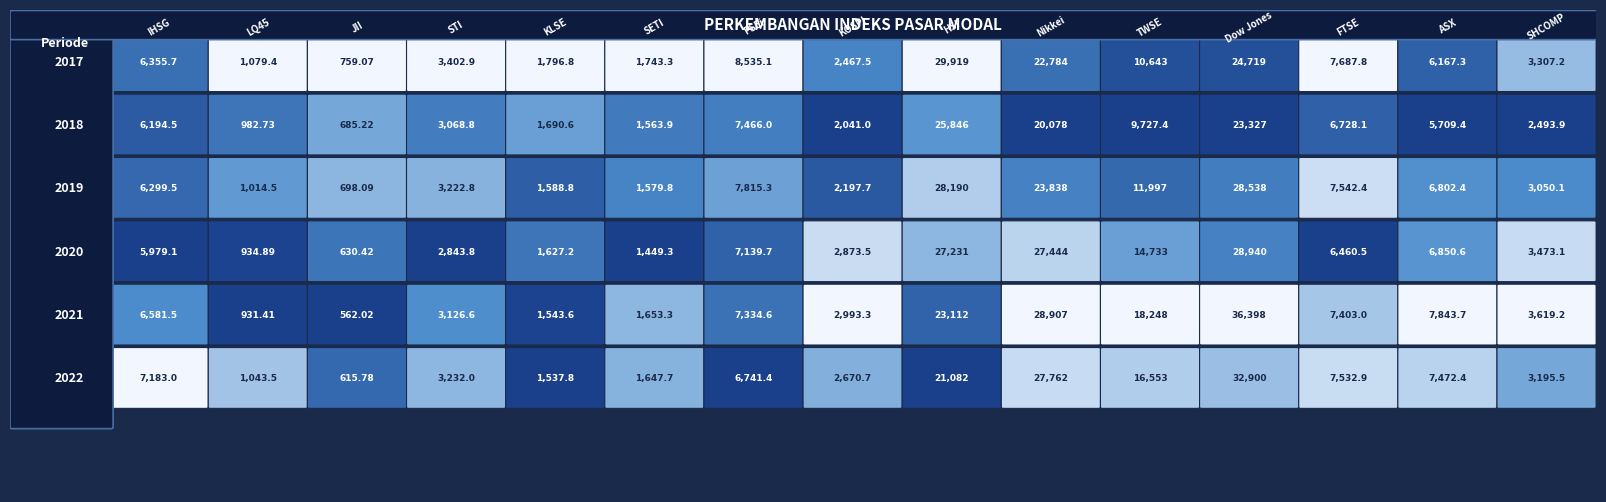

What is the approximate value of ASX at 3?

6850.6